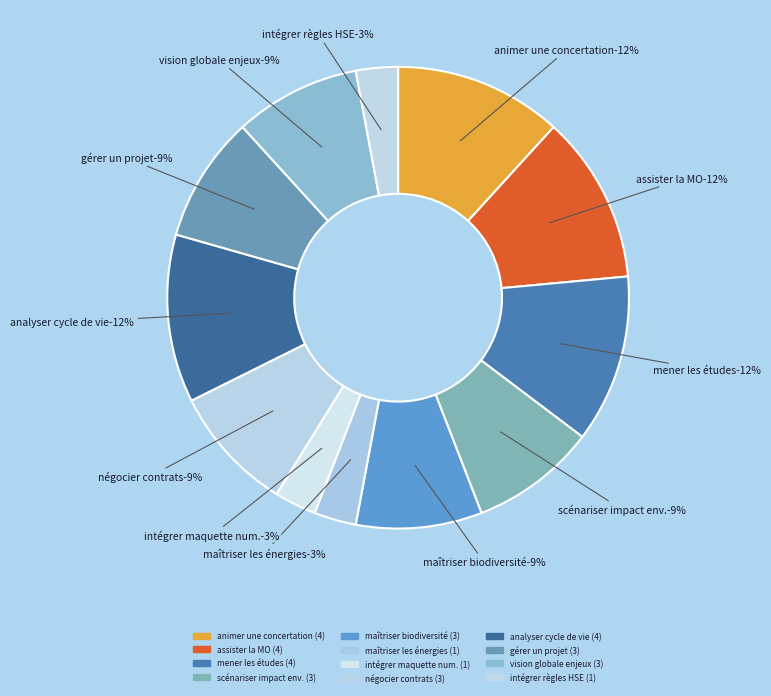

Rank the categories by value from lowest to highest.

Maîtriser les énergies, Intégrer la maquette numérique, Intégrer les règles HSE, Scénariser un impact environnemental, Maîtriser l'environnement et la biodiversité, Négocier et gérer une relation contractuelle, Gérer un projet, Développer une vision globale, Animer une concertation, Assister la Maîtrise d'Ouvrage, Mener les études et la conception, Analyser un cycle de vie